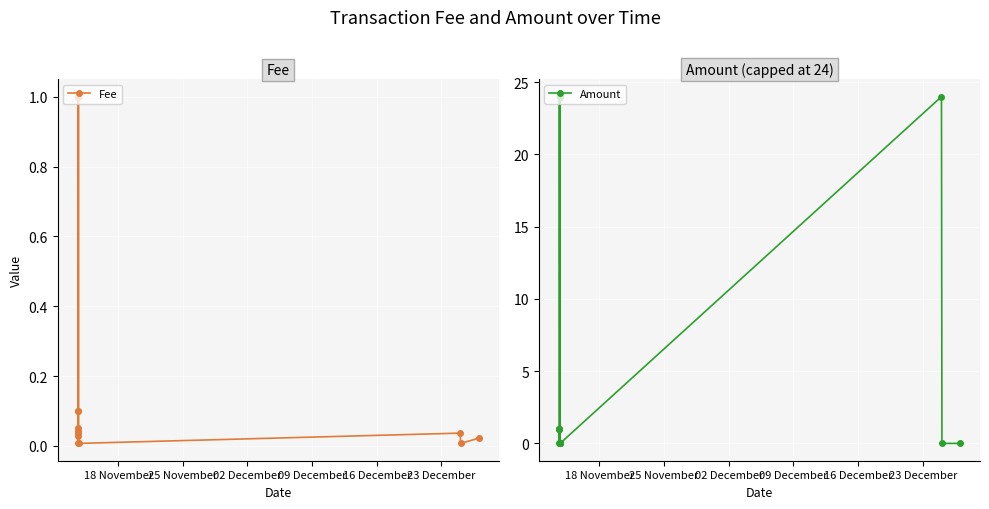

What is the value of the Amount point at the 8th from the left?

24